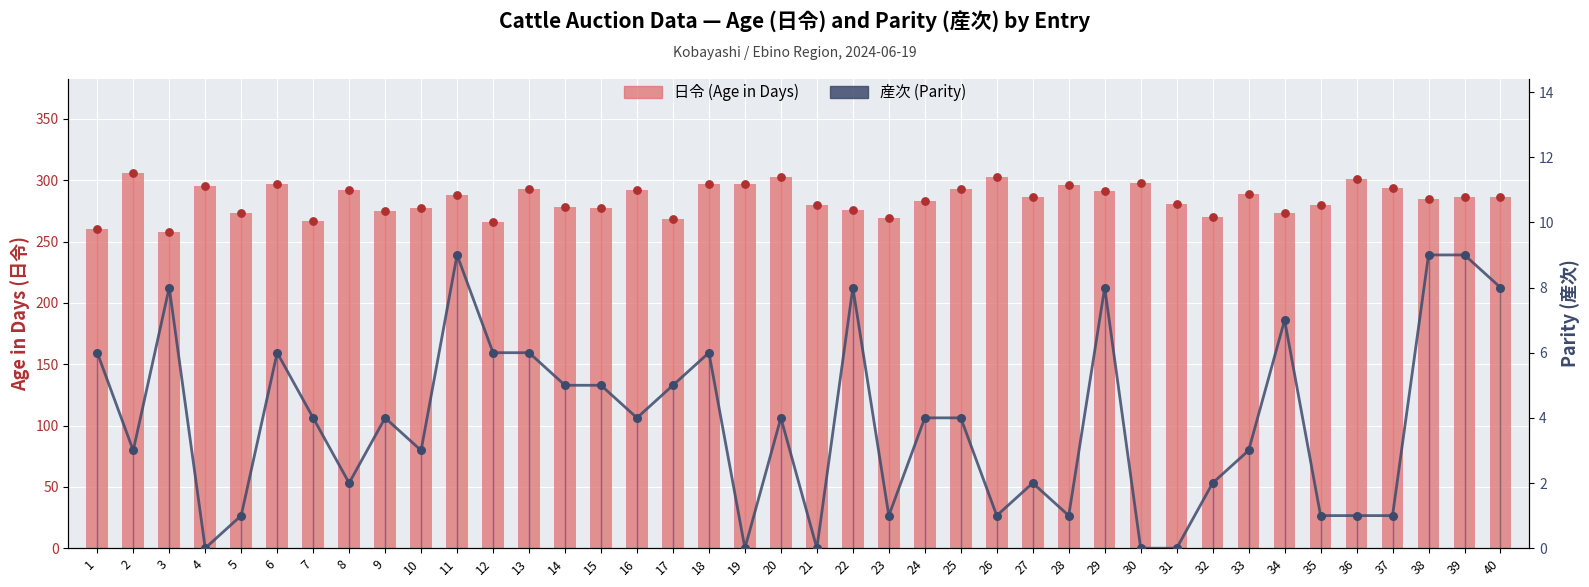

Which series has the largest total across all categories?

日令 (Age in Days)